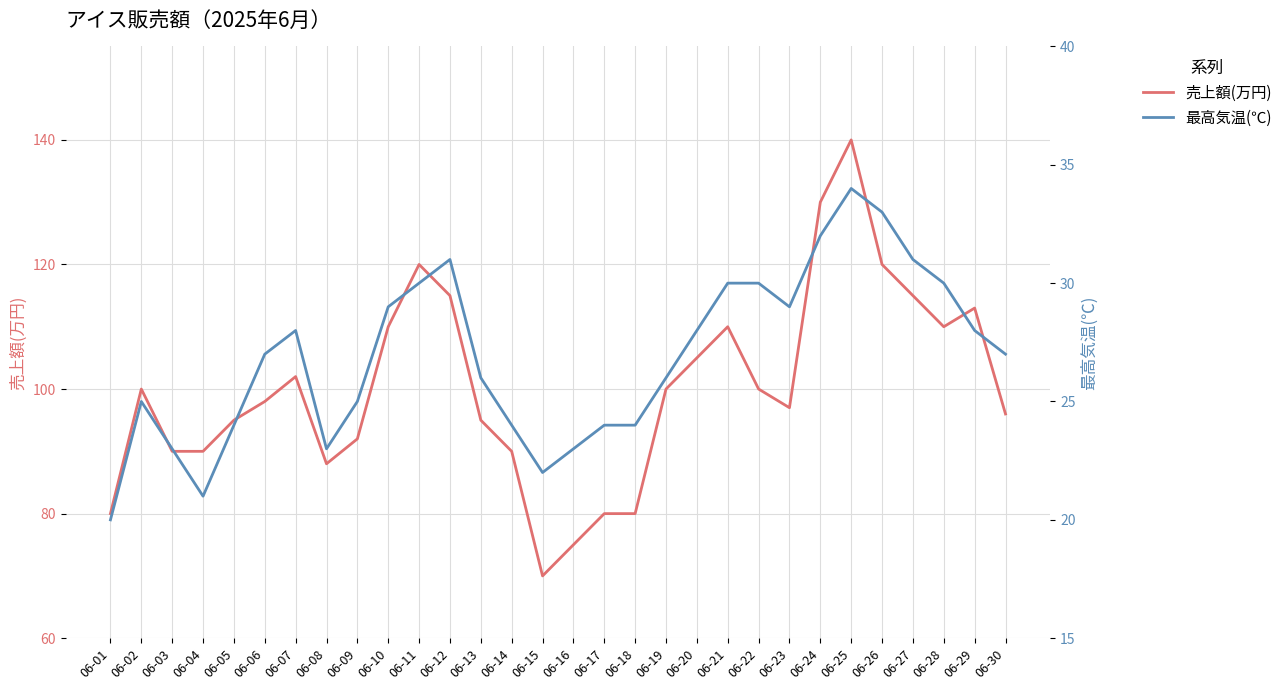

Is the value of 最高気温(℃) at 06-07 greater than the value of 売上額(万円) at 06-24?

No